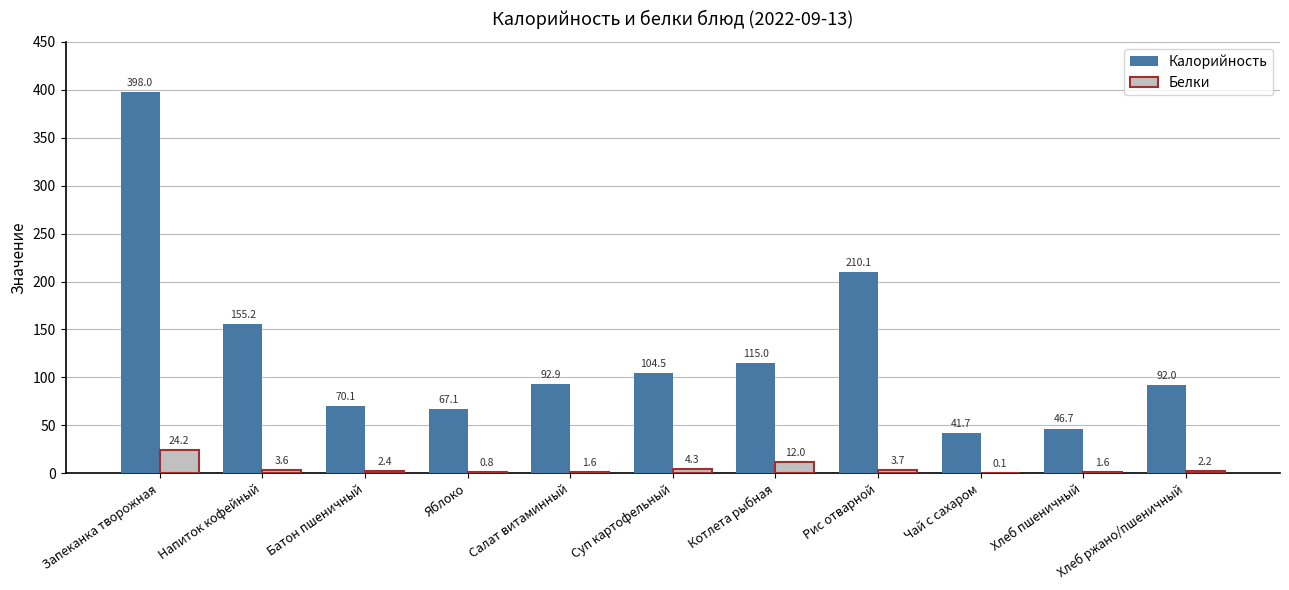

Reading left to right, what are all the values shown in this chart?

Калорийность: Запеканка творожная=398.0	Напиток кофейный=155.2	Батон пшеничный=70.1	Яблоко=67.1	Салат витаминный=92.9	Суп картофельный=104.5	Котлета рыбная=115.0	Рис отварной=210.1	Чай с сахаром=41.7	Хлеб пшеничный=46.7	Хлеб ржано/пшеничный=92.0
Белки: Запеканка творожная=24.2	Напиток кофейный=3.6	Батон пшеничный=2.4	Яблоко=0.8	Салат витаминный=1.6	Суп картофельный=4.3	Котлета рыбная=12.0	Рис отварной=3.7	Чай с сахаром=0.1	Хлеб пшеничный=1.6	Хлеб ржано/пшеничный=2.2